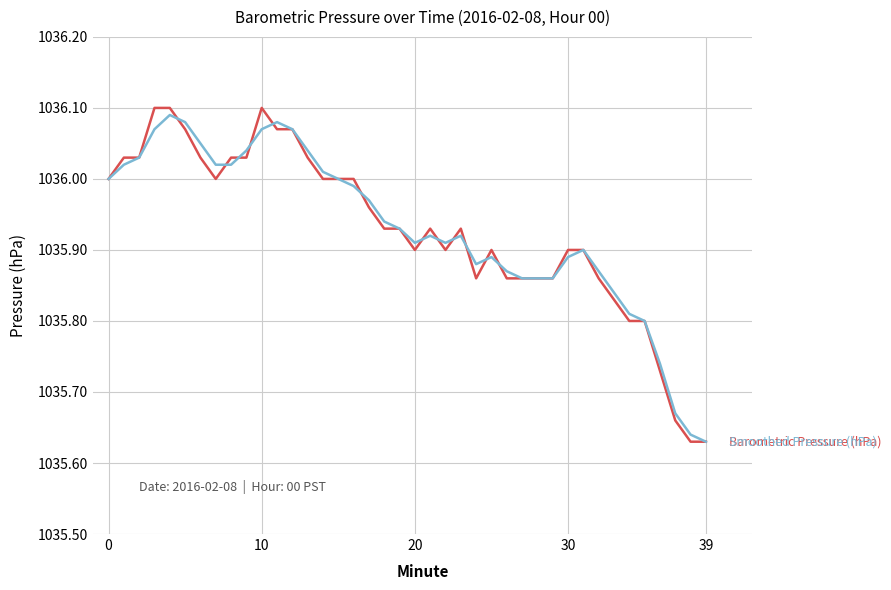

How many lines are shown in the chart?

2